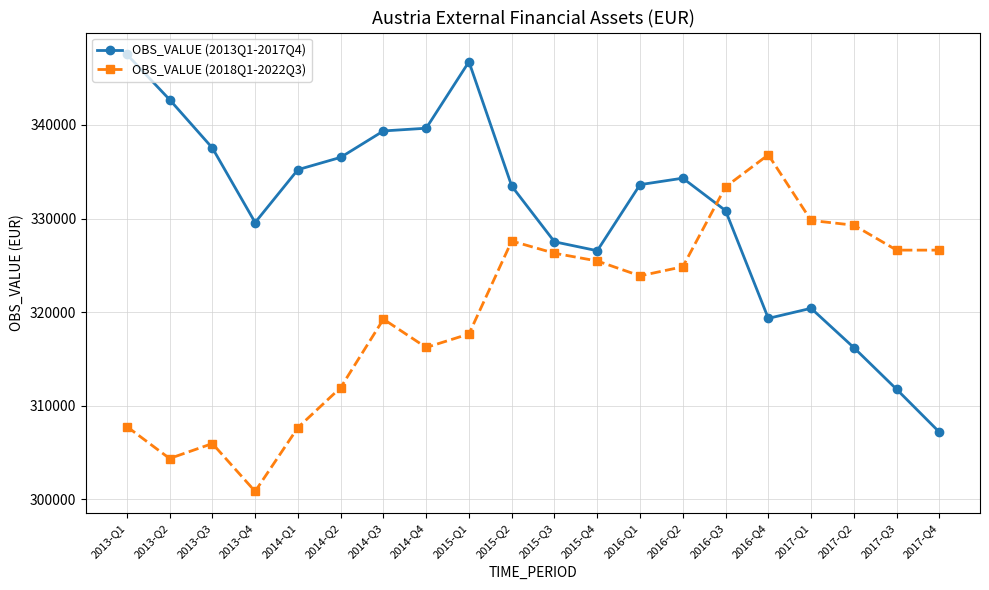

Between 2013-Q4 and 2016-Q4, which series saw the biggest shift?

OBS_VALUE (2018Q1-2022Q3)